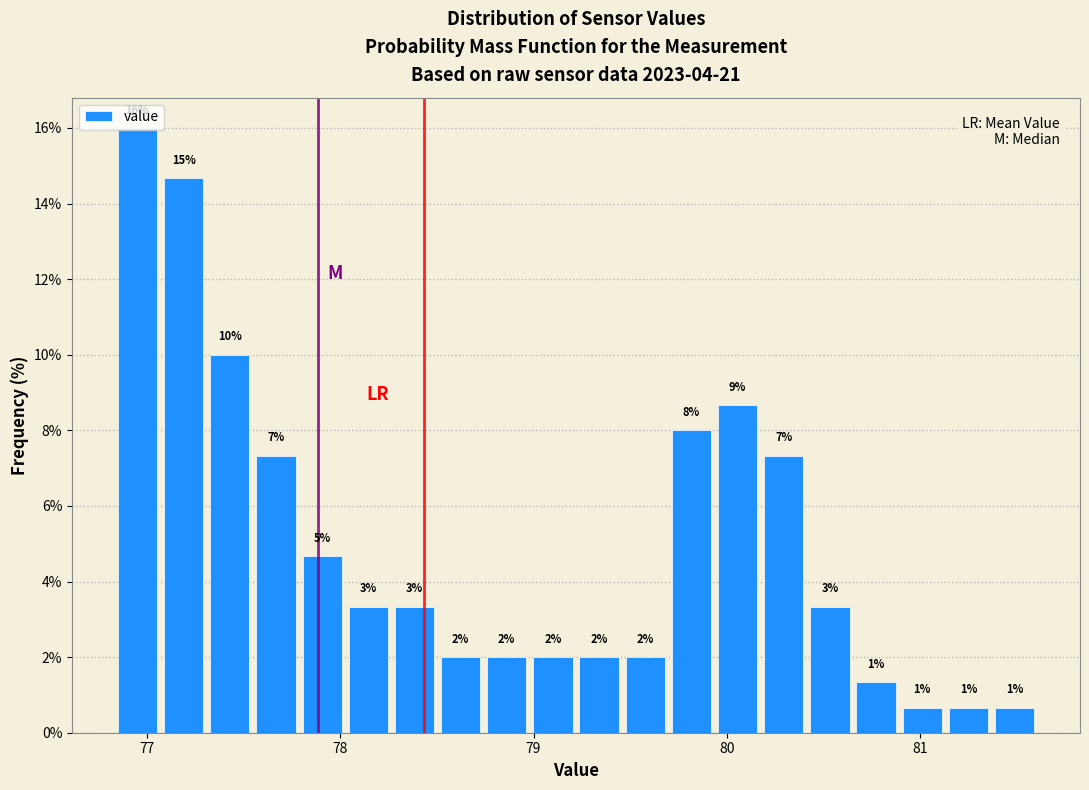

Read against the x-axis, roughly where is the centre of the tallest bar?

76.9